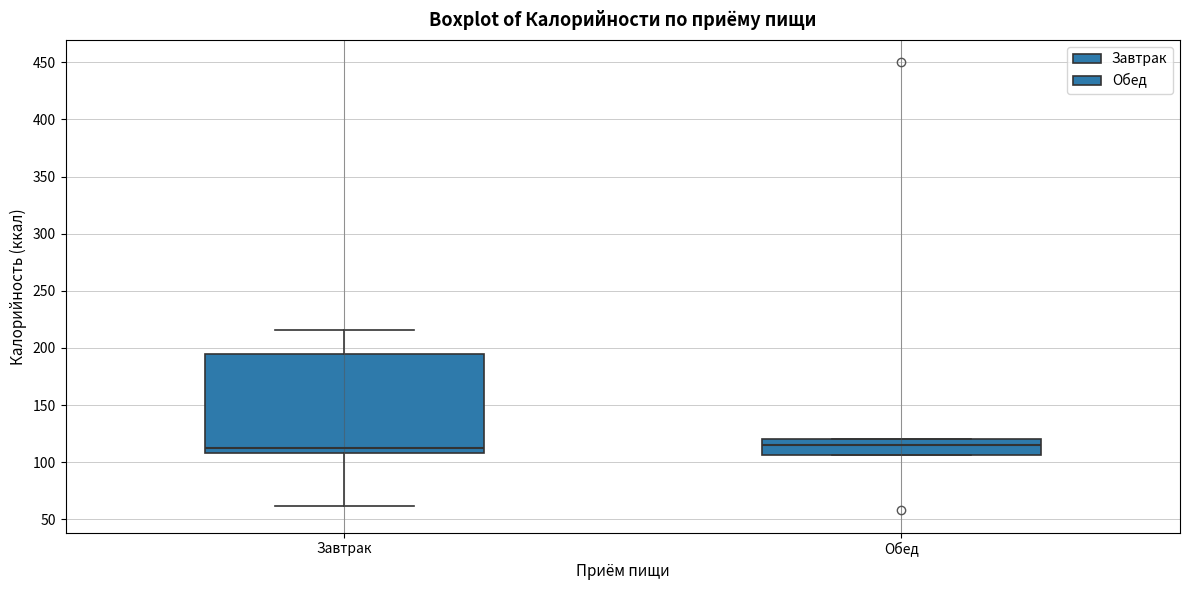

Reading left to right, transcribe this box plot: for each box, give where its median line is, the range the box spans, and where its two whiskers end, as read against the y-axis. The values are not printed on the chart, so give them approximately, as read against the axis.

Завтрак: median 110 (just above the box's lower edge), box 110 to 195, whiskers 60 to 215
Обед: median 115, box 105 to 120, whiskers 105 to 120